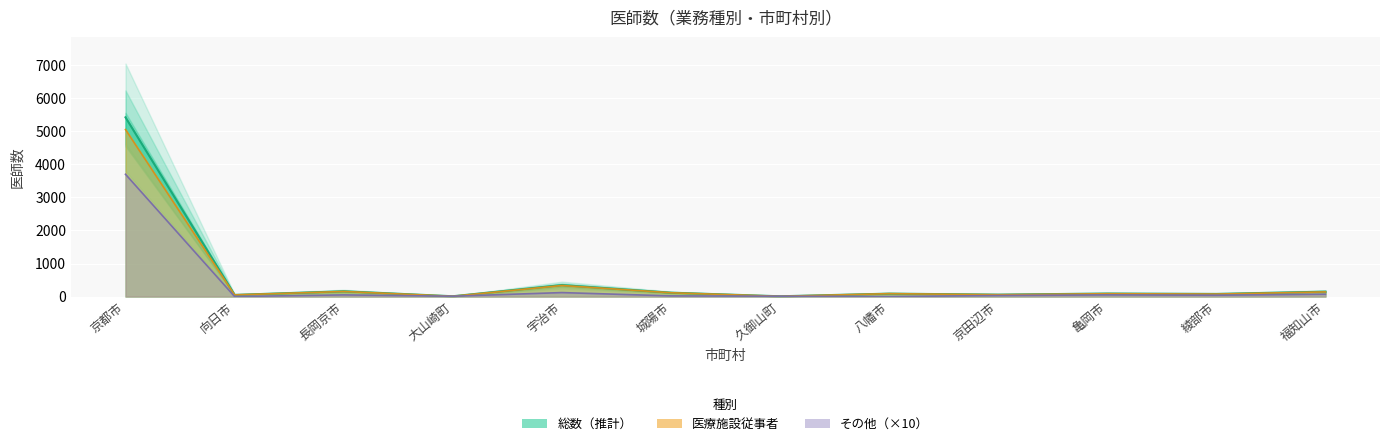

How many values in その他 are above zero?

10